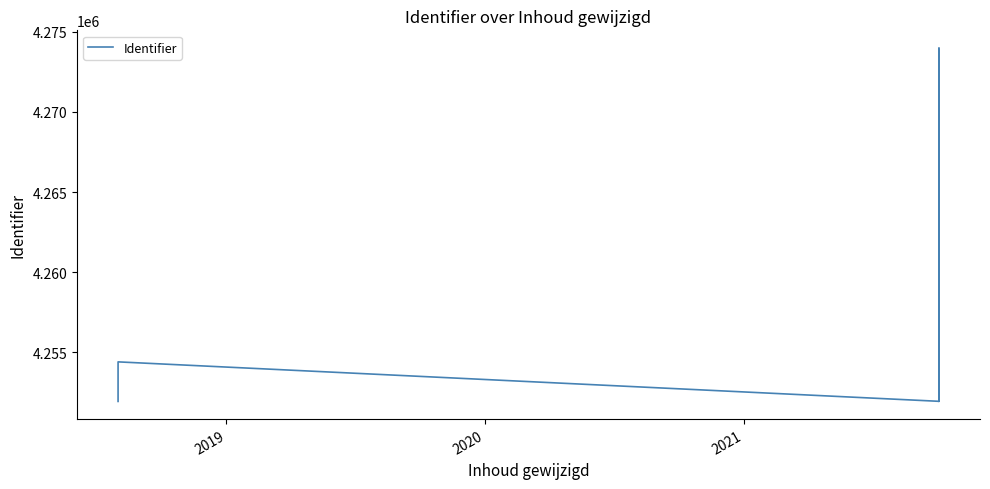

True or false: there are more than 0 points higher than both neighbors.

True